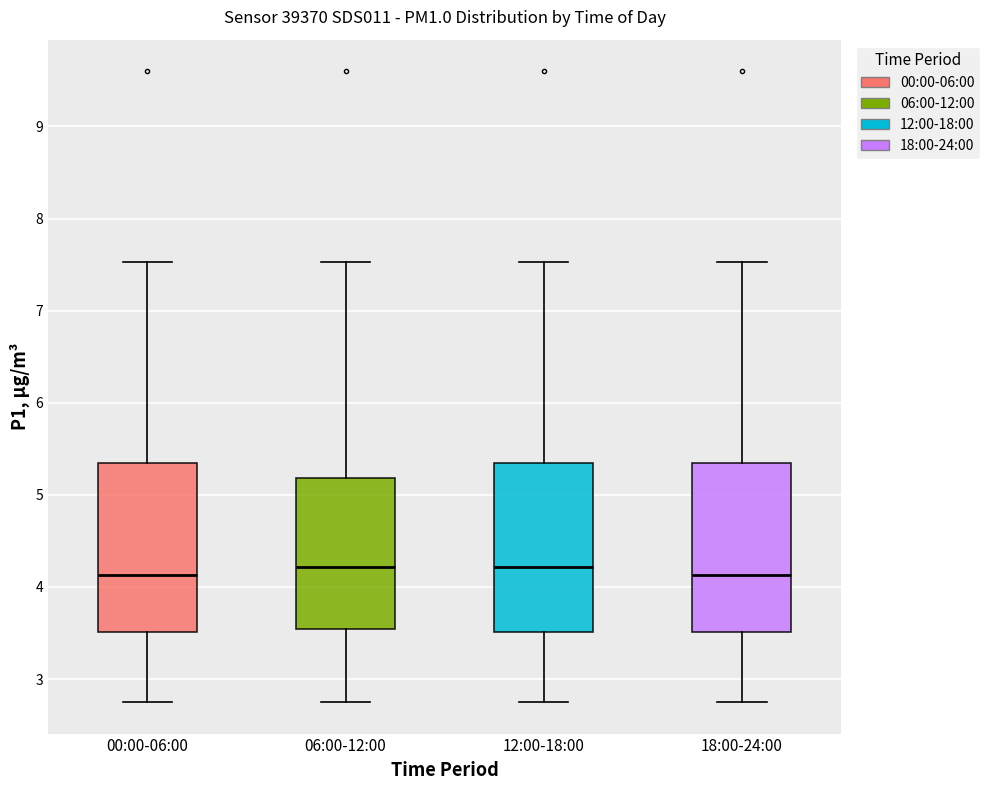

Where is the lower edge of the box for 18:00-24:00 on the y-axis? The values are not printed on the chart, so give them approximately, as read against the axis.

3.5